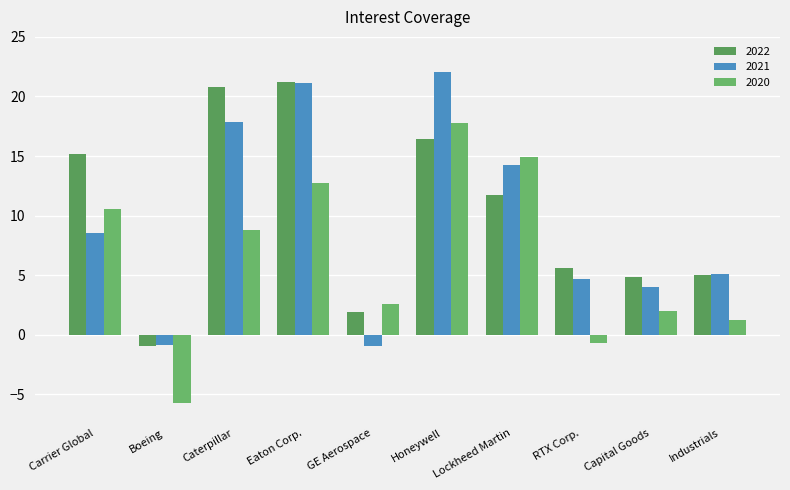

Rank the series at Industrials from lowest to highest value.

2020, 2022, 2021